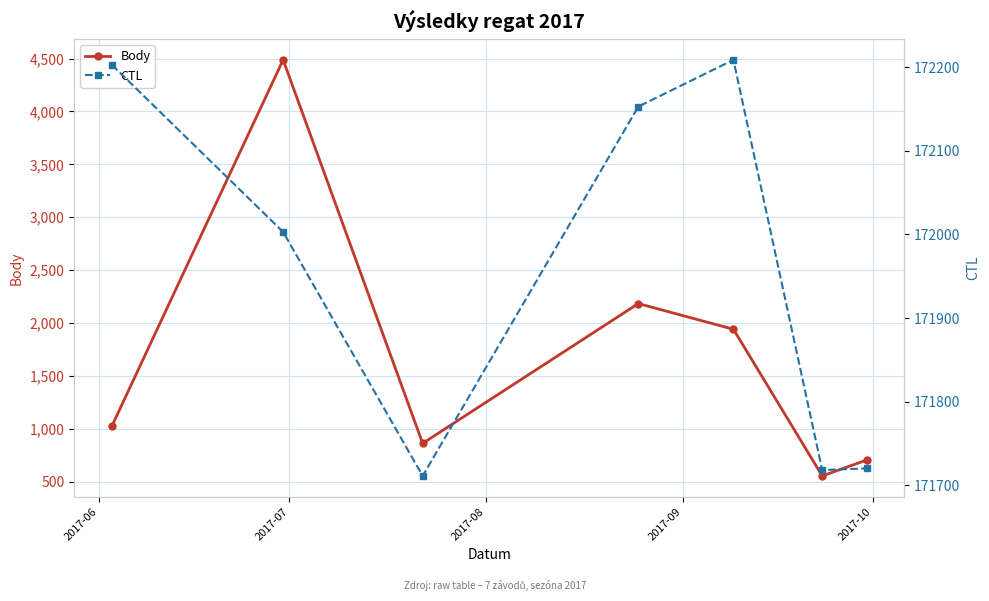

How many data points in Body are above 1024?

3